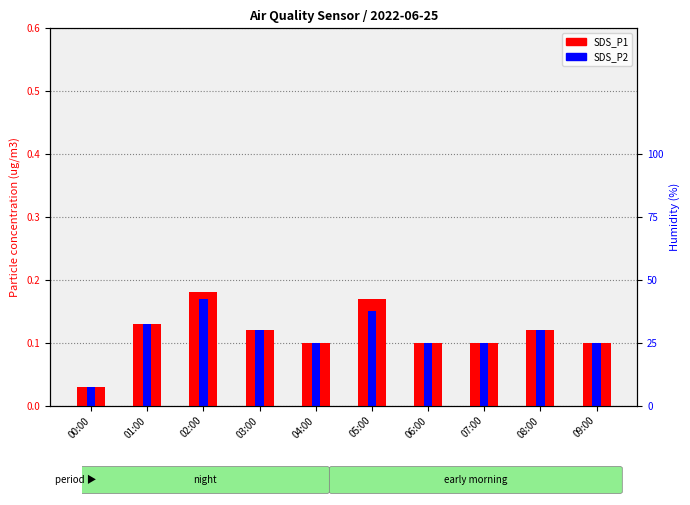

What are all the series names shown in the legend?

SDS_P1, SDS_P2